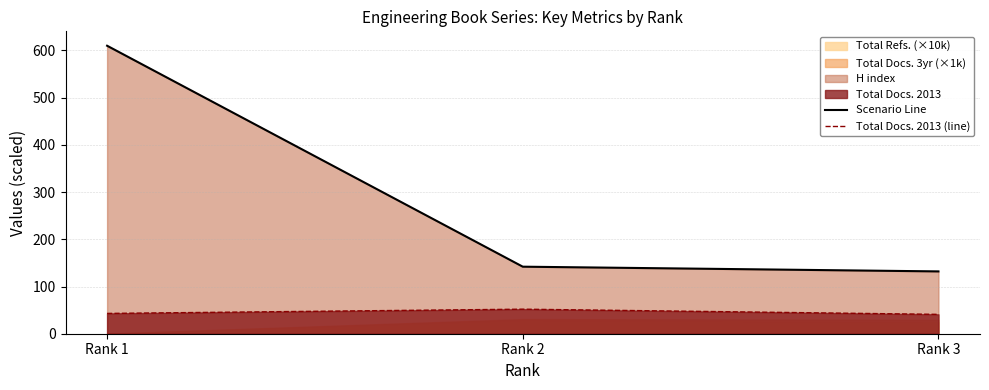

Does the chart display data point markers on the line(s)?

No